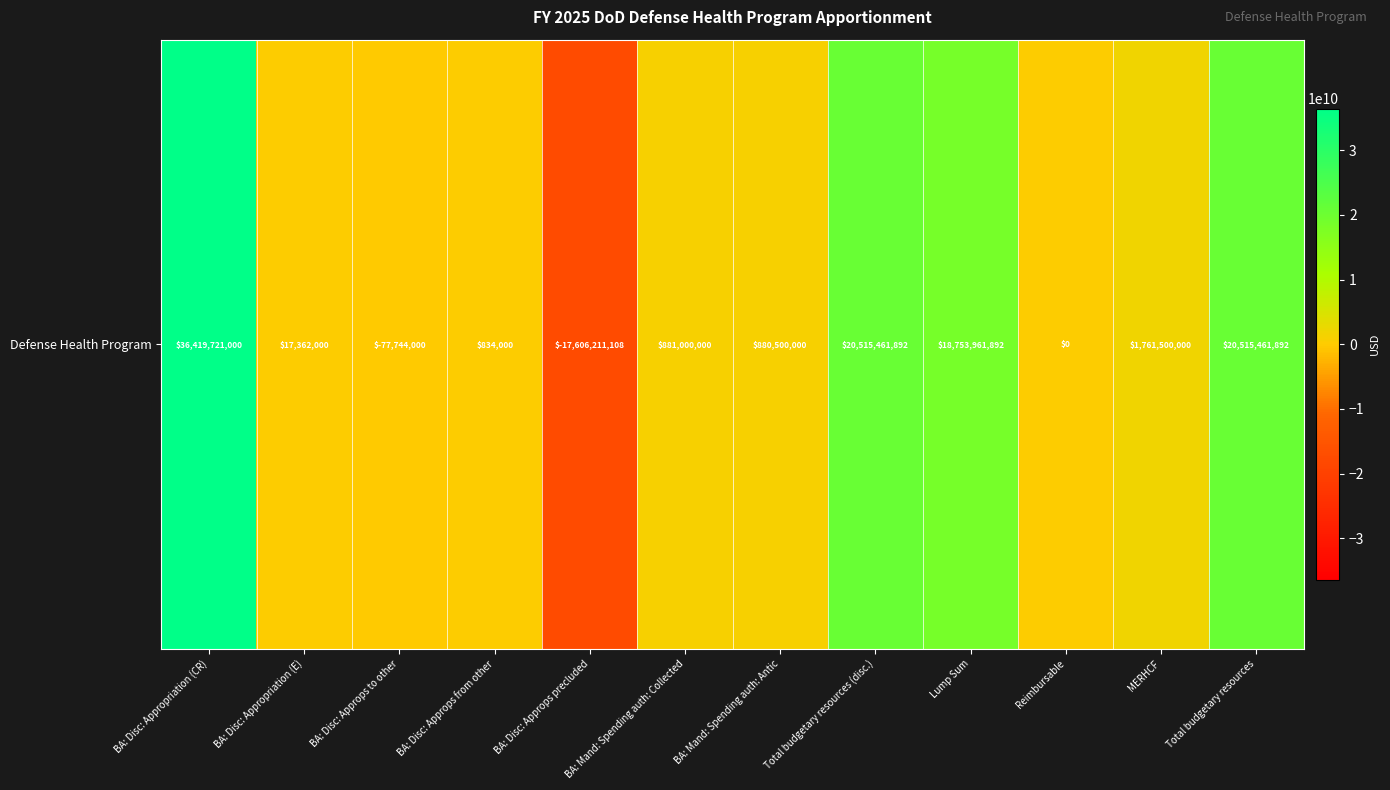

What is the smallest value displayed?

-17606211108